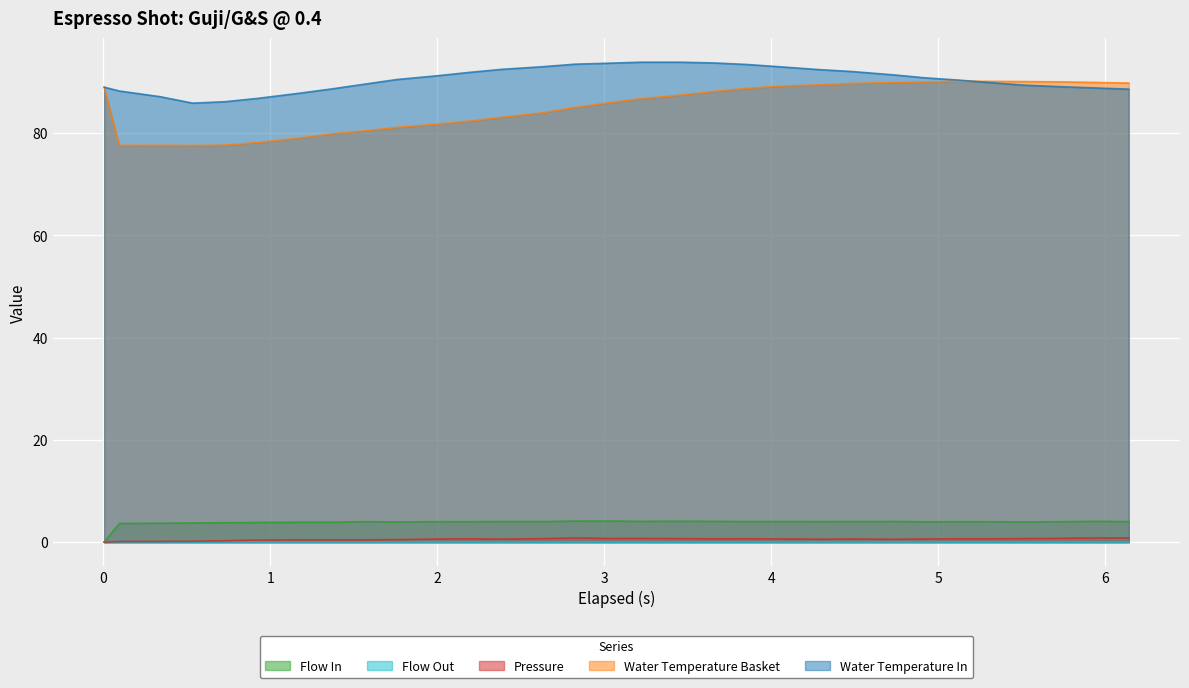

Which has a higher value, 4.922 or 5.119?

5.119